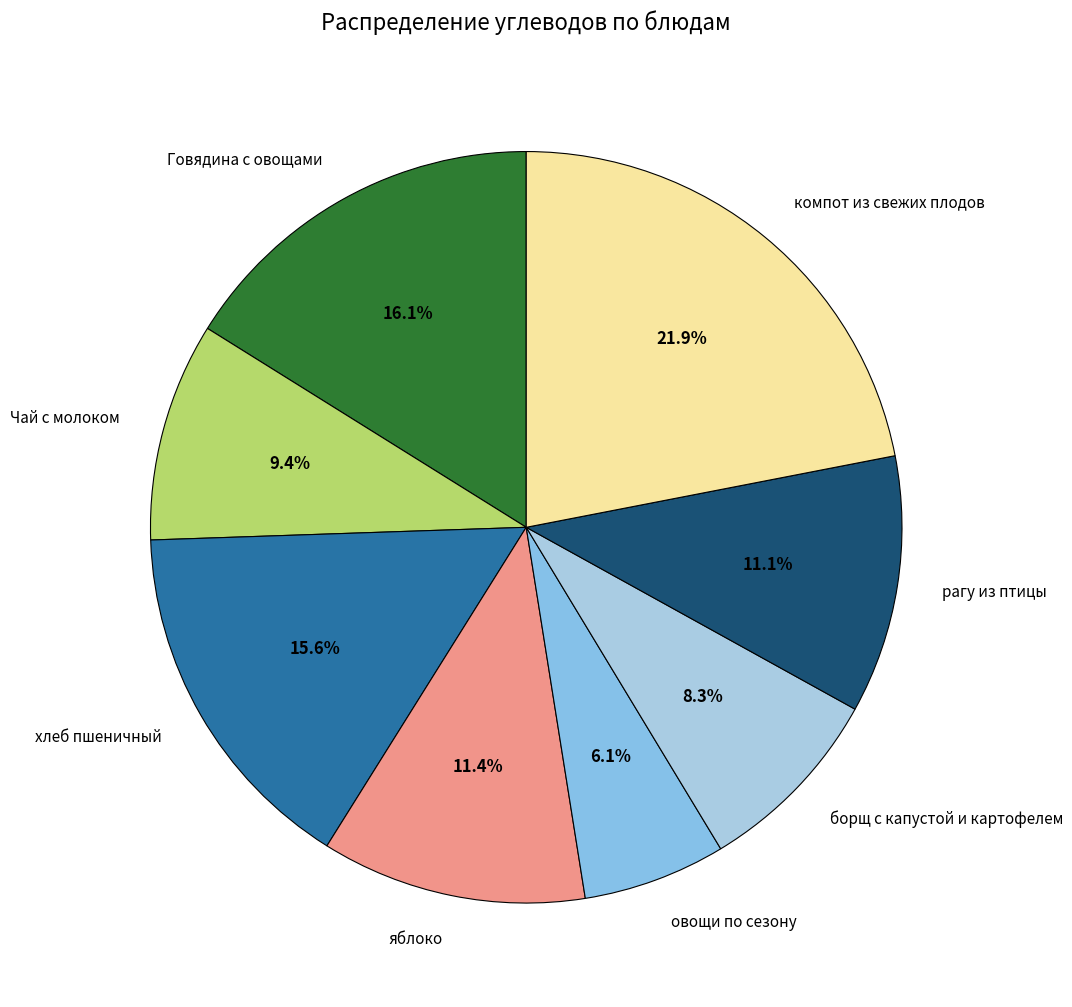

What portion of the pie excludes яблоко?

88.6%